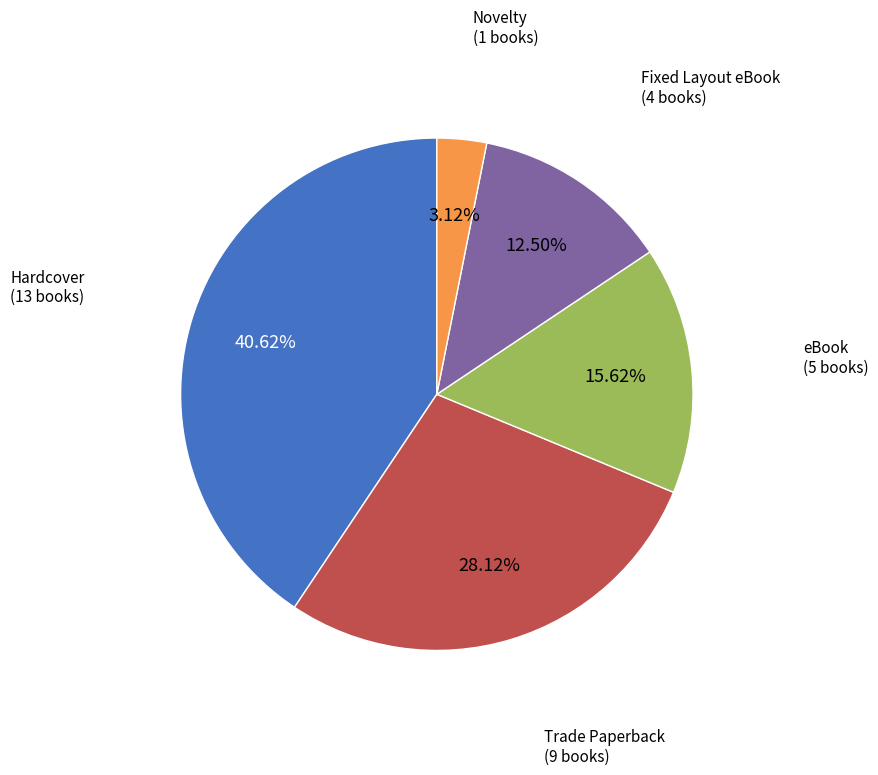

Which has a higher value, eBook or Fixed Layout eBook?

eBook